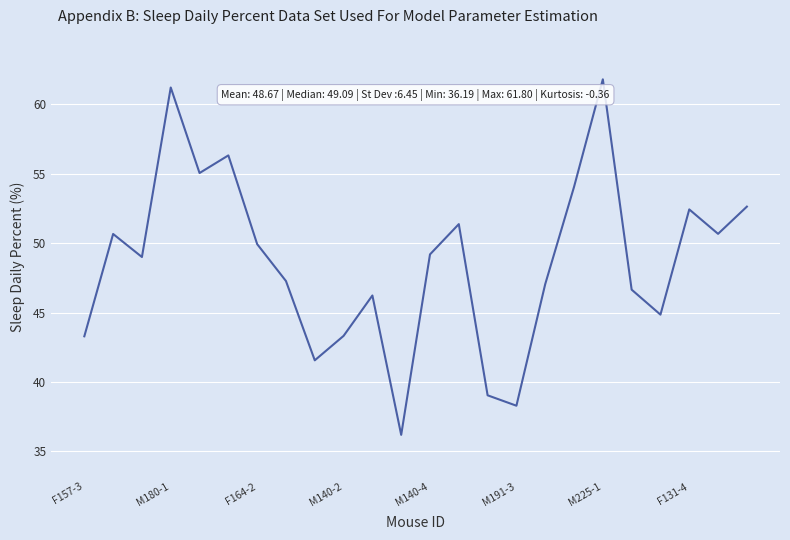

What is the difference between the maximum and minimum values?

25.6